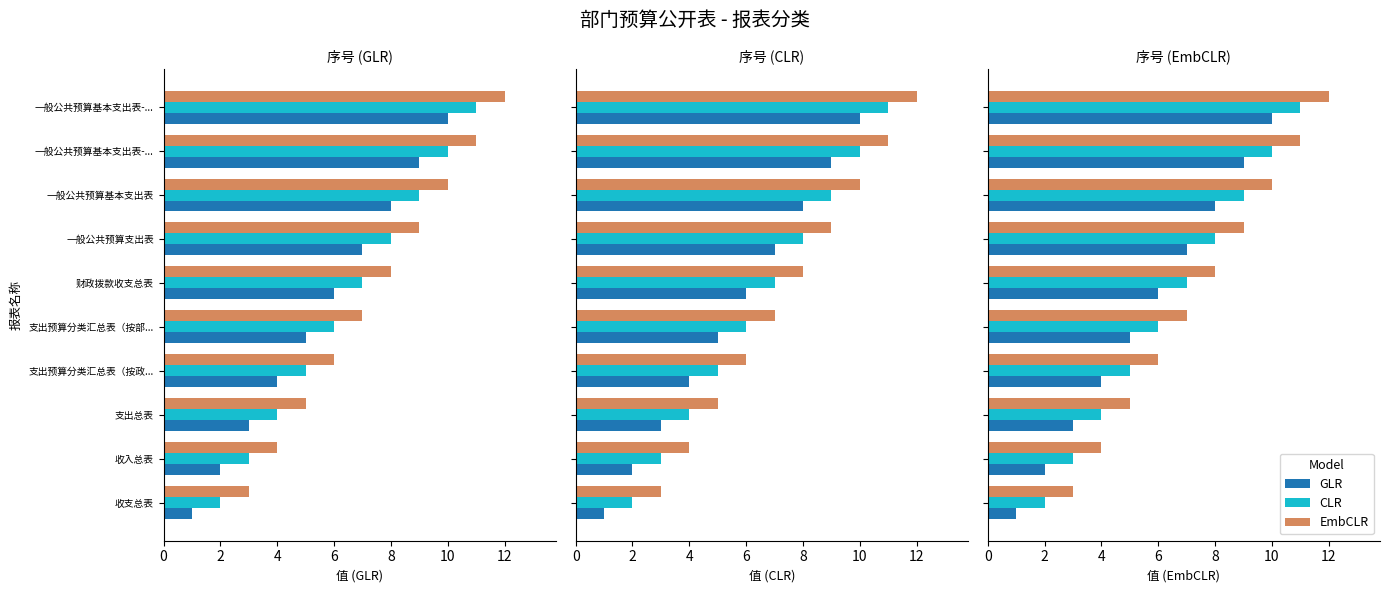

How many values in the CLR series are below 7?

5